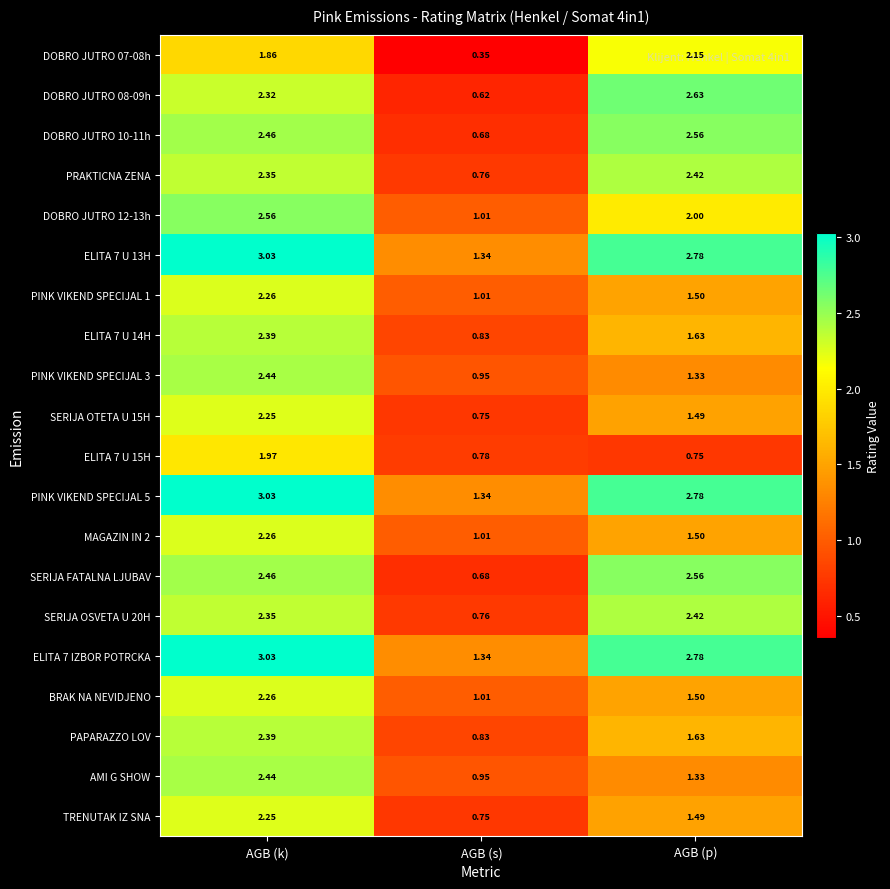

Is the value of SERIJA FATALNA LJUBAV at AGB (p) greater than the value of PINK VIKEND SPECIJAL 1 at AGB (p)?

Yes